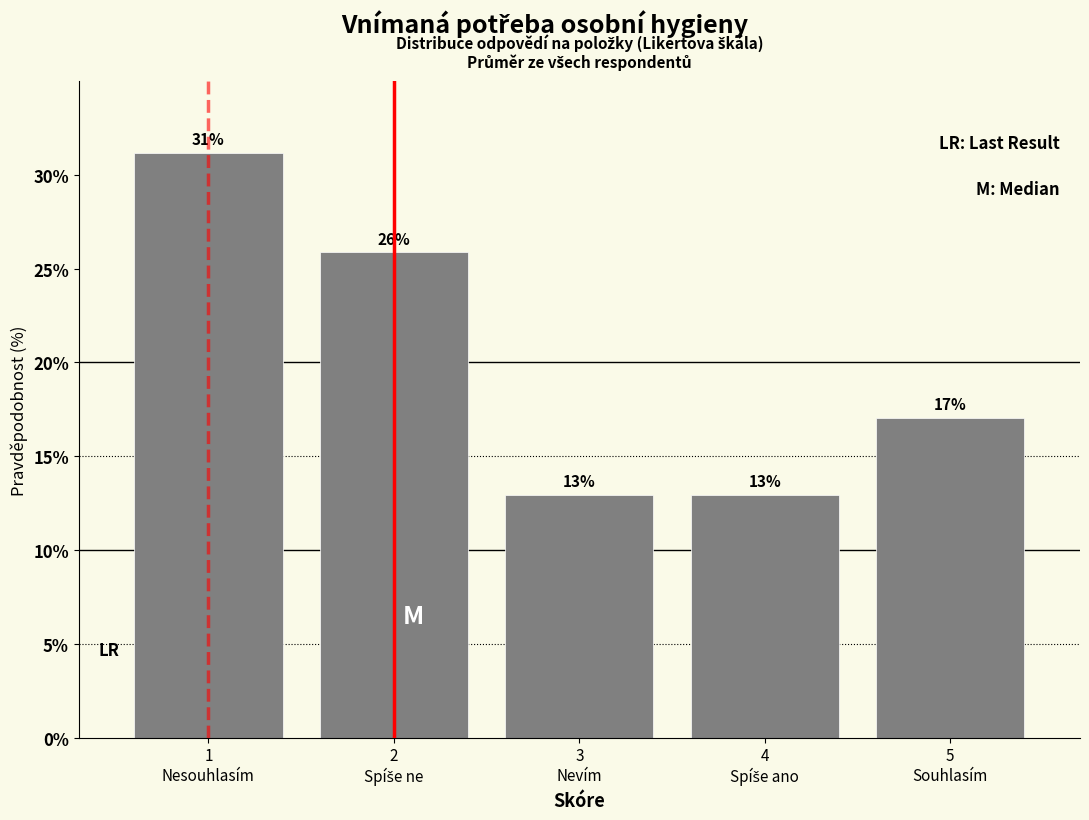

What is the value of the 1st bar from the left?

31.2